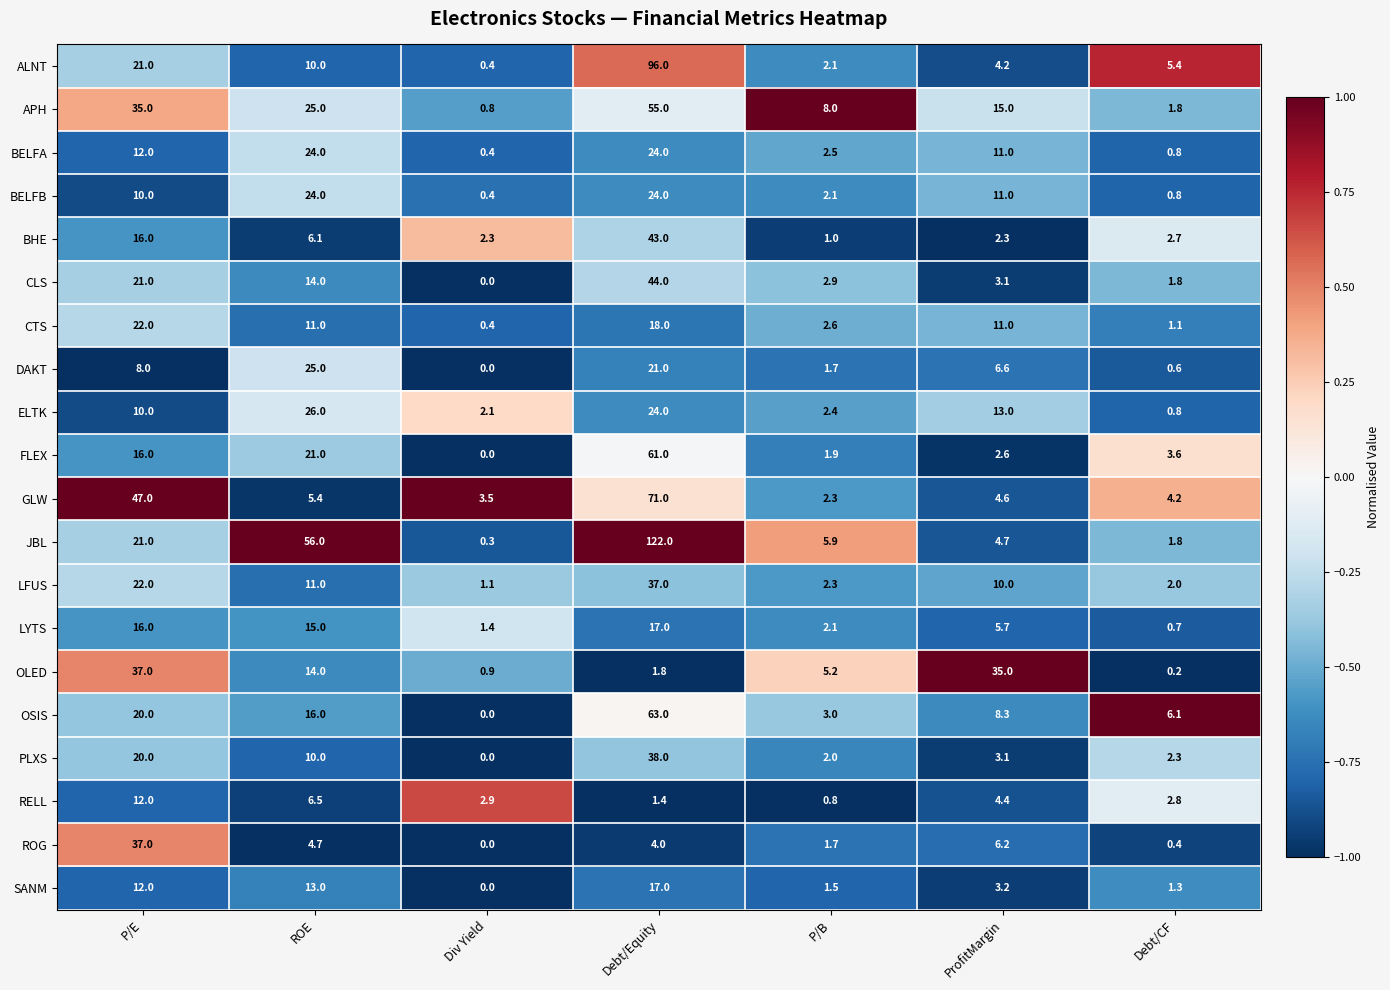

Rank the categories by GLW value from lowest to highest.

P/B, Div Yield, Debt/CF, ProfitMargin, ROE, P/E, Debt/Equity